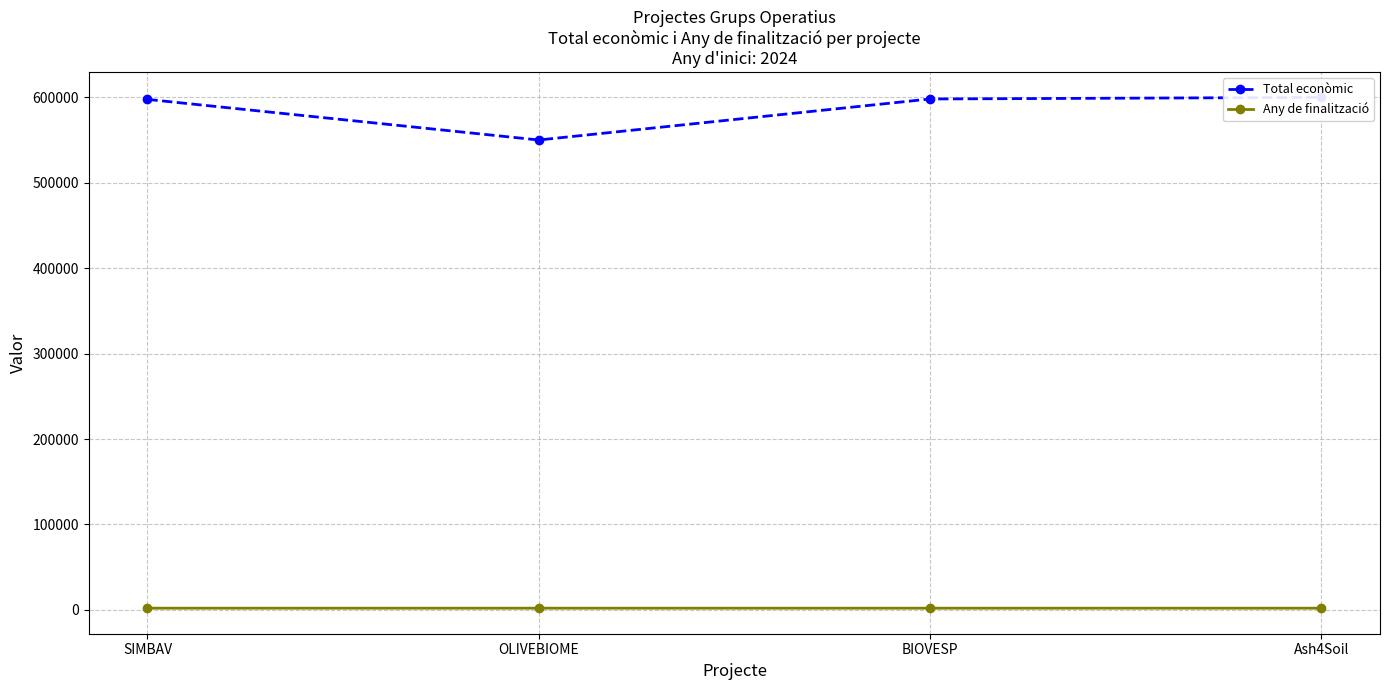

The value of Any de finalització at Ash4Soil is 885. True or false?

False